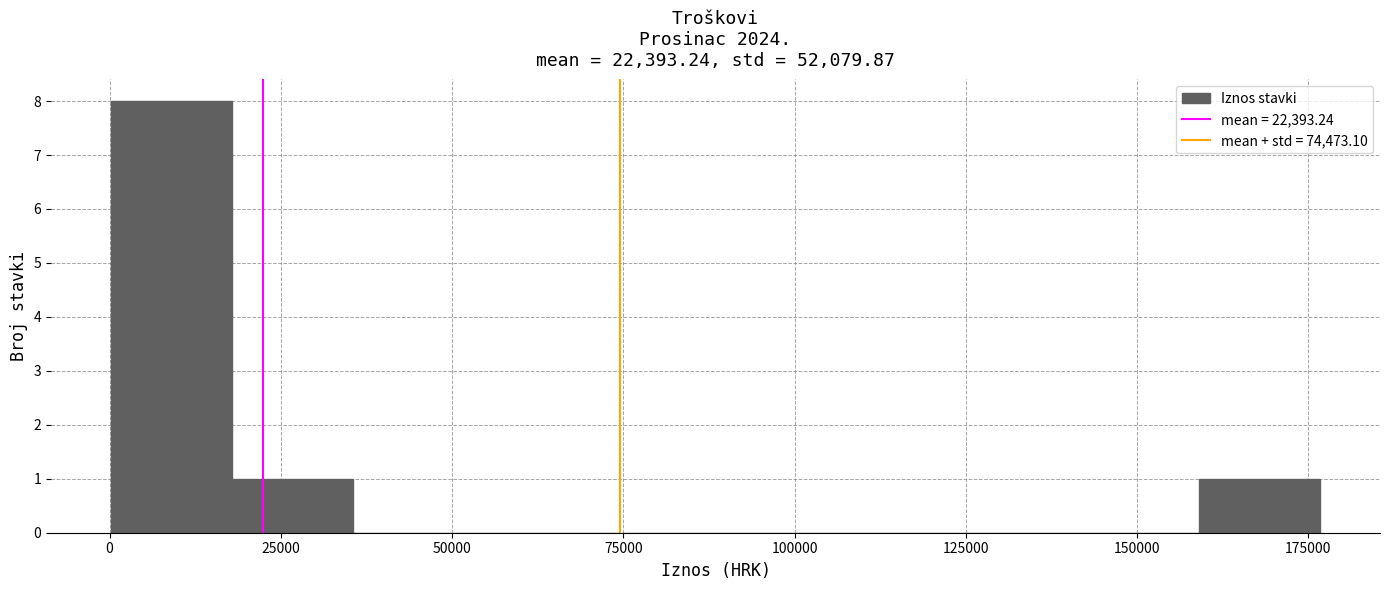

Around what value on the x-axis is the tallest bar? Give the approximate position of its centre, as read against the axis.

10000